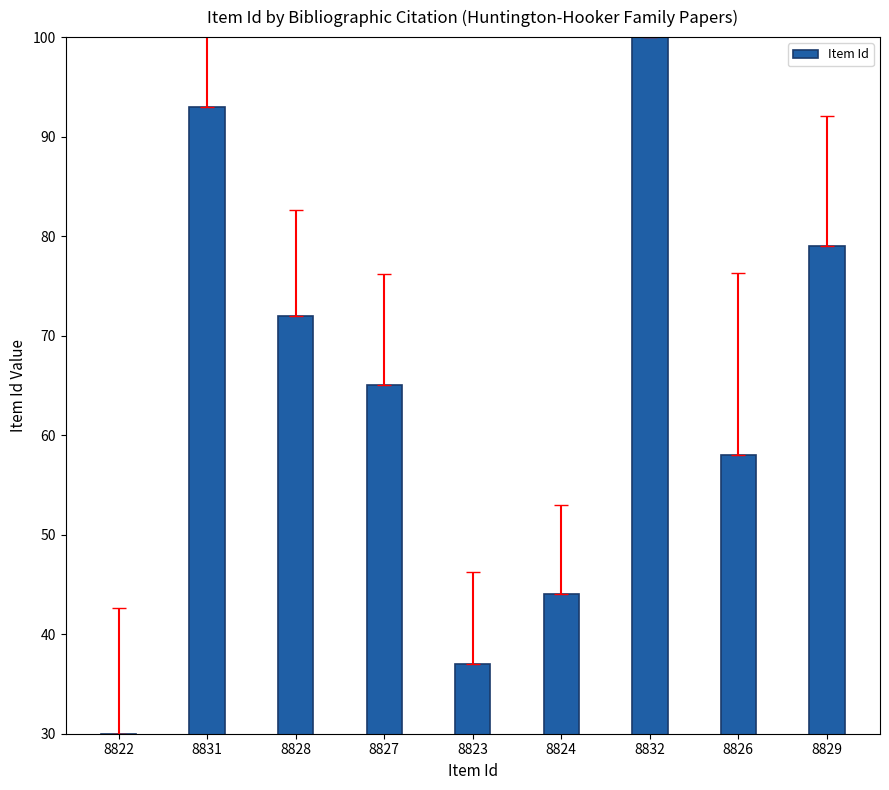

What is the difference between the values at 8824 and 8828?

28